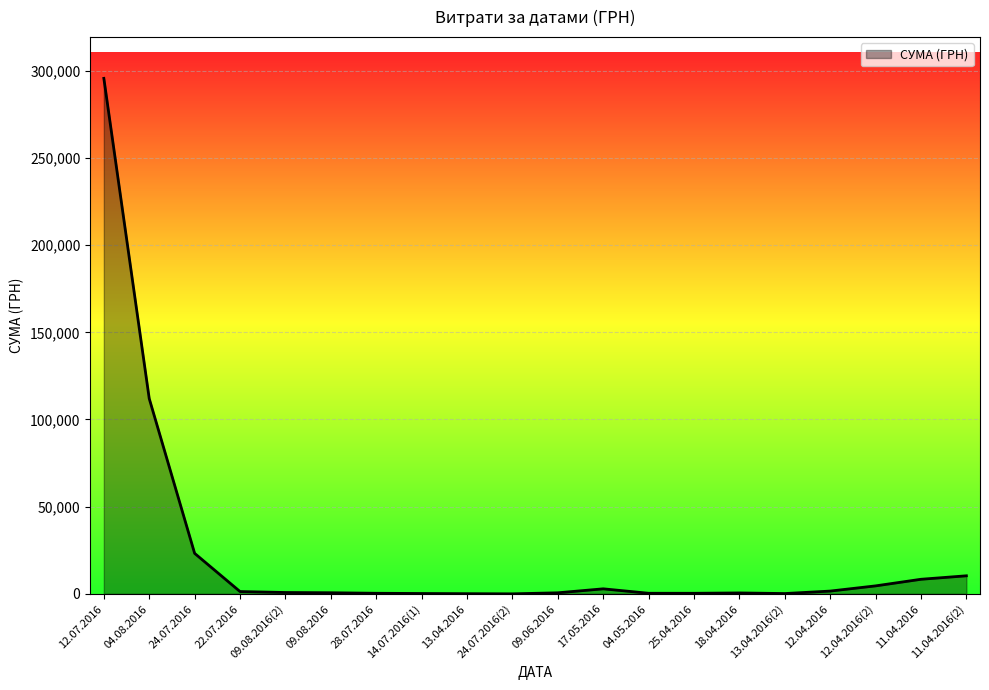

What is the difference between the maximum and minimum values?

295627.4